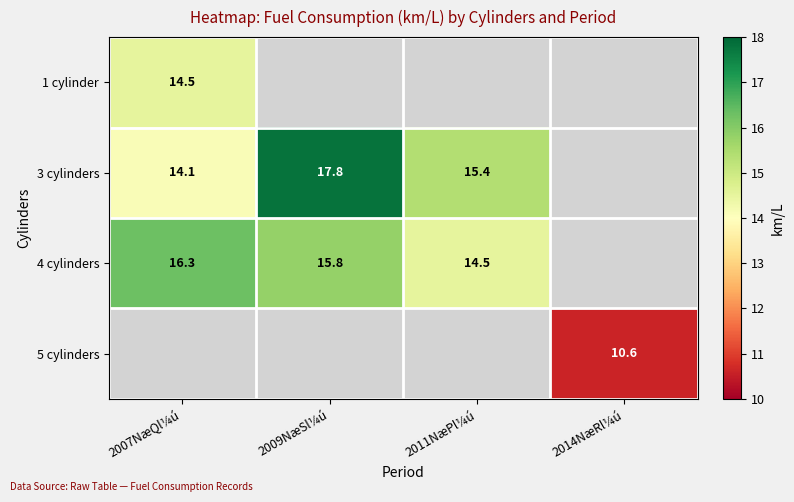

What is the sum of the 4 cylinders values at 2009NæSl¼ú and 2011NæPl¼ú?

30.3